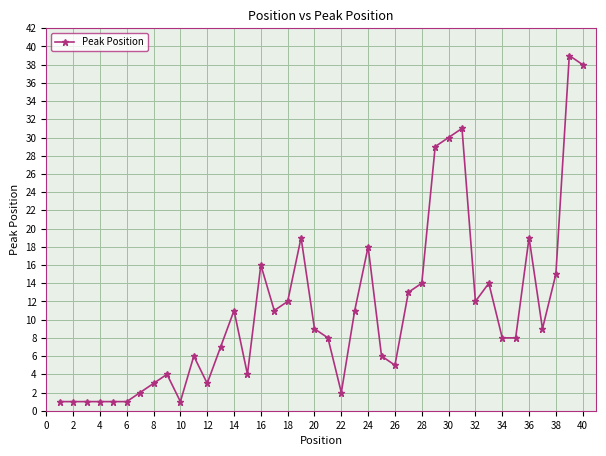

What is the average value?

11